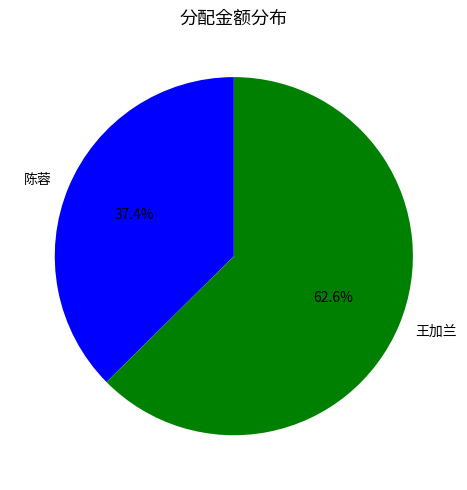

Which has a higher value, 王加兰 or 陈蓉?

王加兰